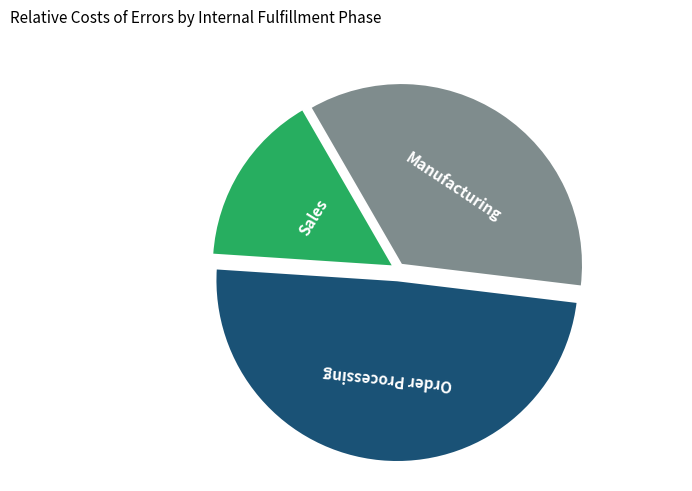

Is there a majority slice in this chart?

No